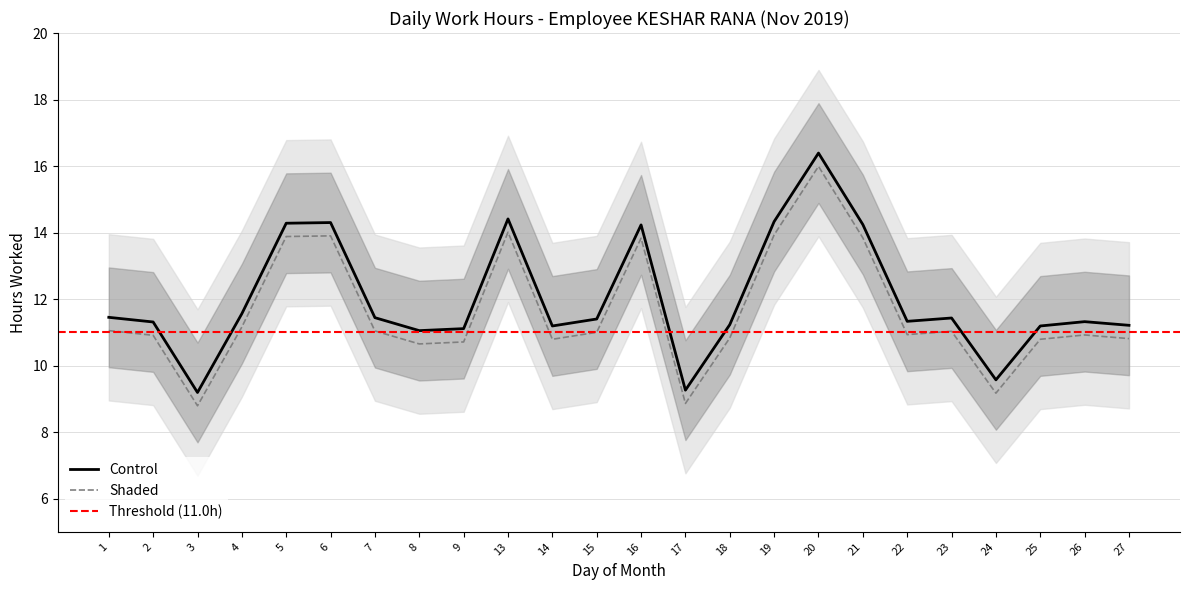

Reading left to right, transcribe all the data shown in this chart.

11.4	11.3	9.2	11.6	14.3	14.3	11.4	11.1	11.1	14.4	11.2	11.4	14.2	9.3	11.2	14.3	16.4	14.2	11.3	11.4	9.6	11.2	11.3	11.2